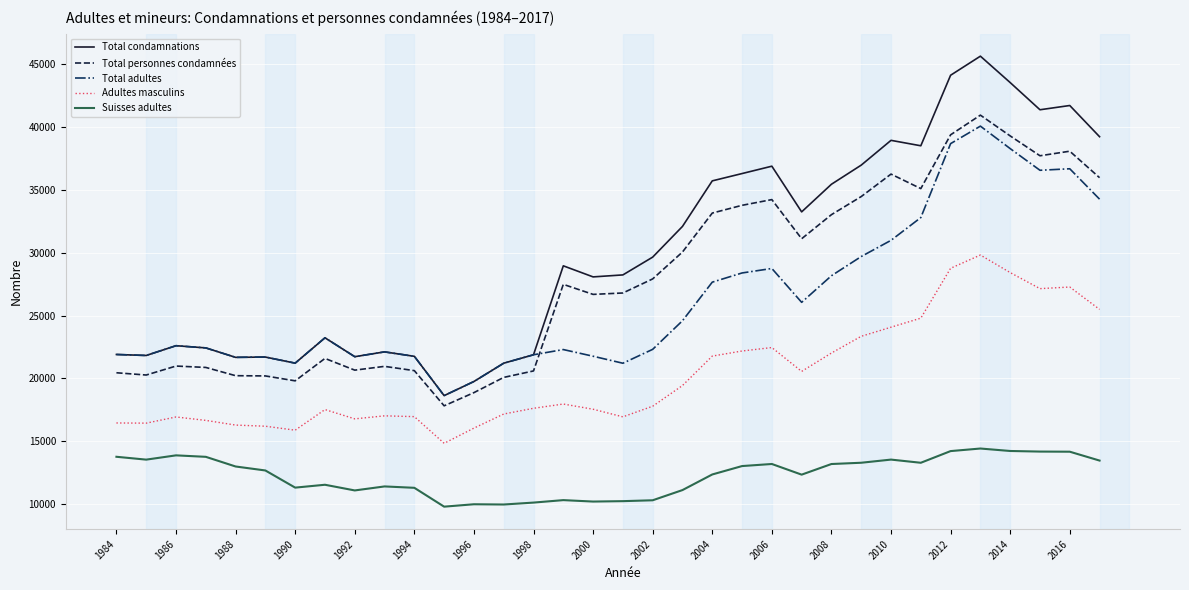

What is the greatest value displayed?

45650